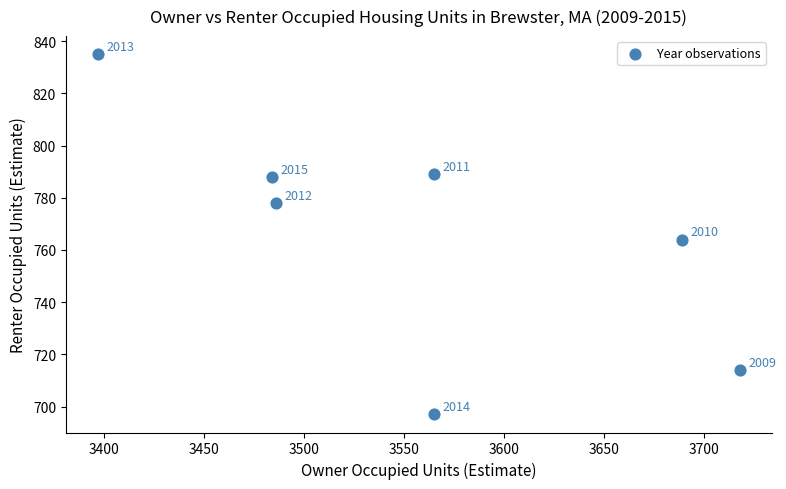

What is the range of Y values (max minus min)?

138